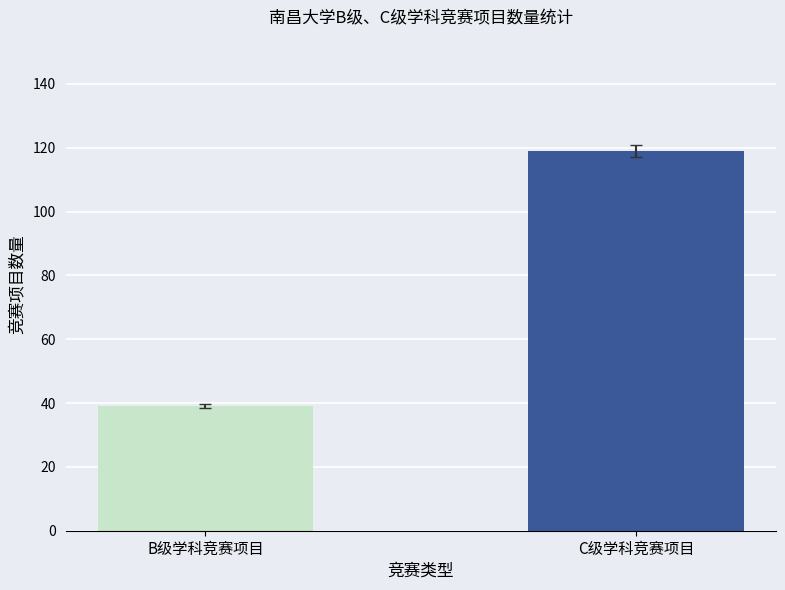

Read the value at B级学科竞赛项目.

39